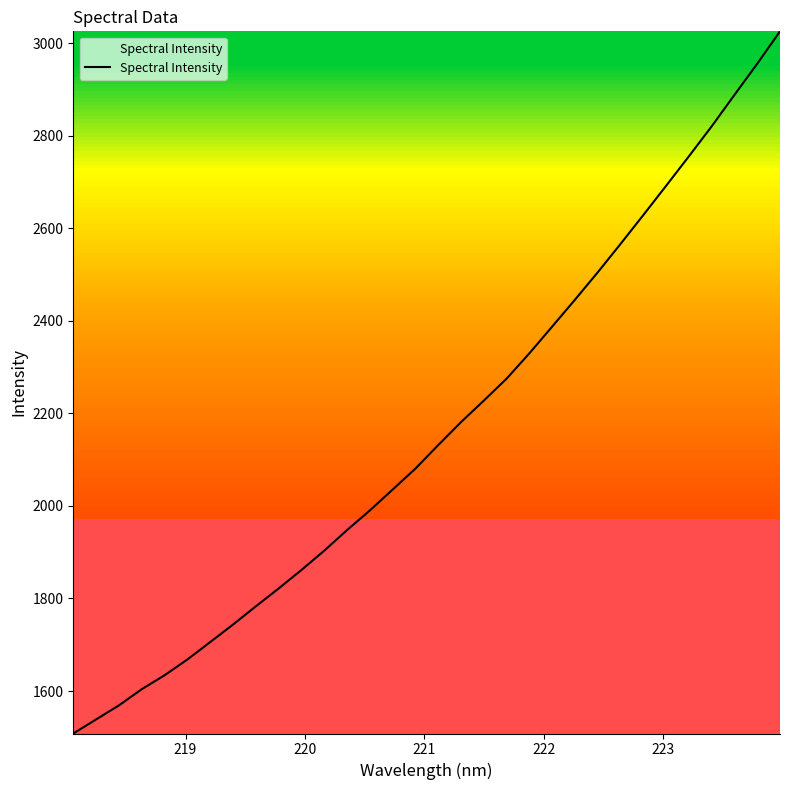

What is the difference between the maximum and minimum values?

1517.6